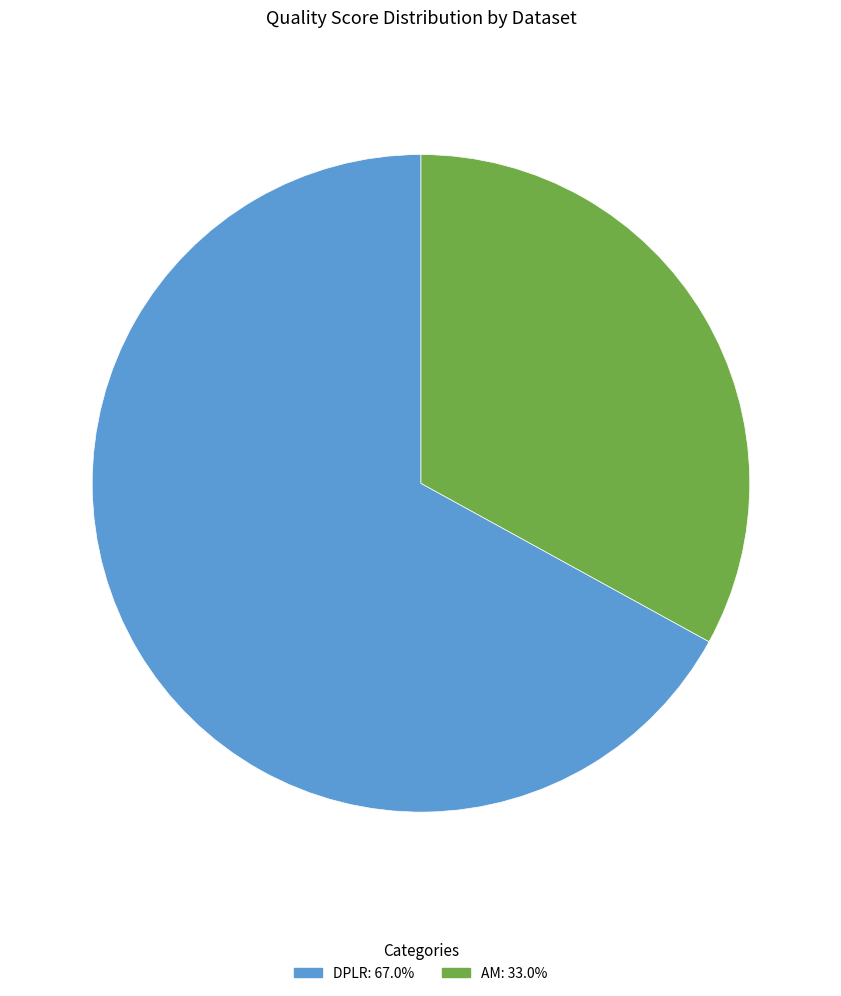

Which category has the biggest portion of the pie?

DPLR